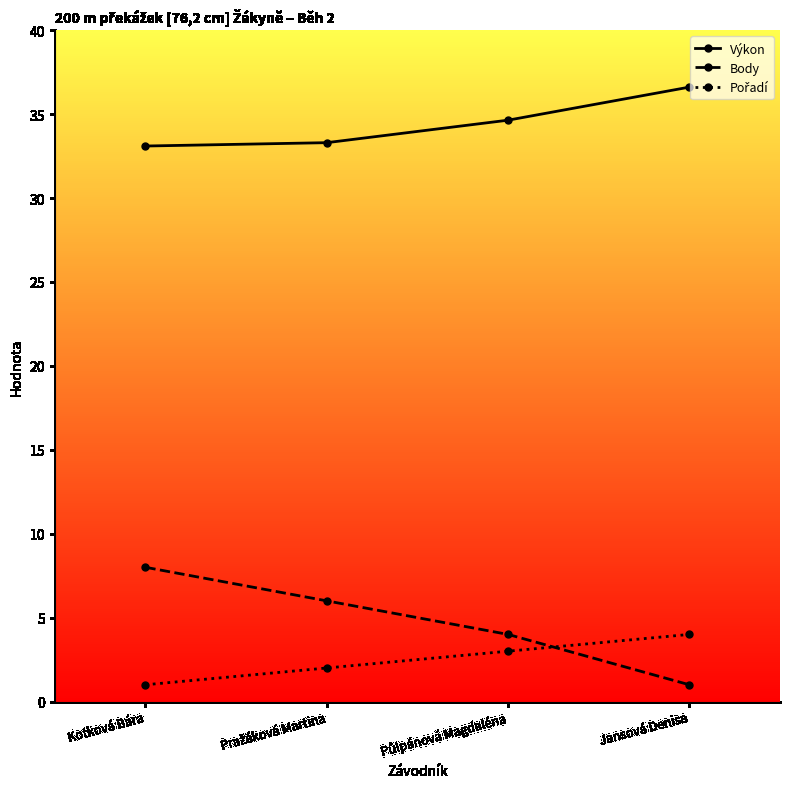

Which series has the largest total across all categories?

Výkon